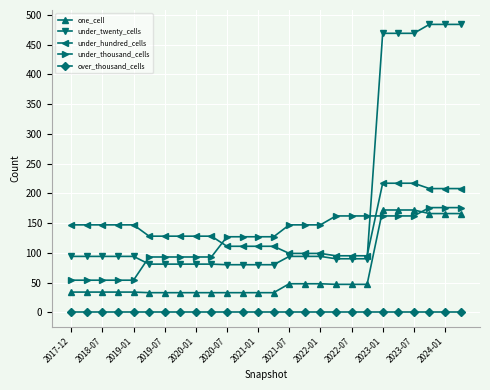

Which series has the largest range (max minus min)?

under_twenty_cells